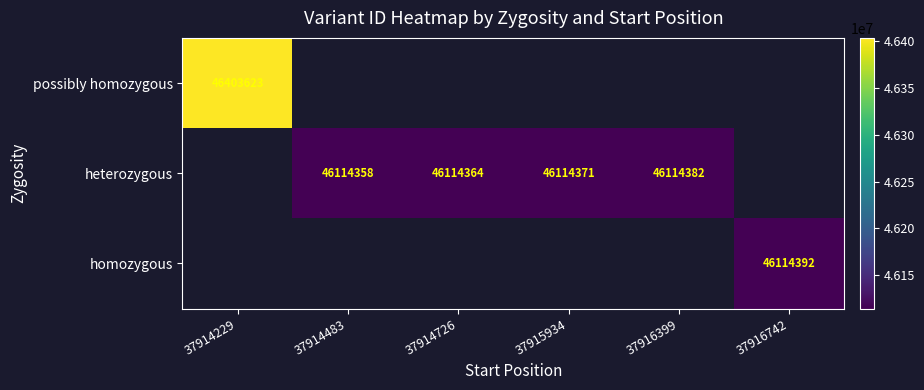

The homozygous series shows 46114392 at 37916742. True or false?

True